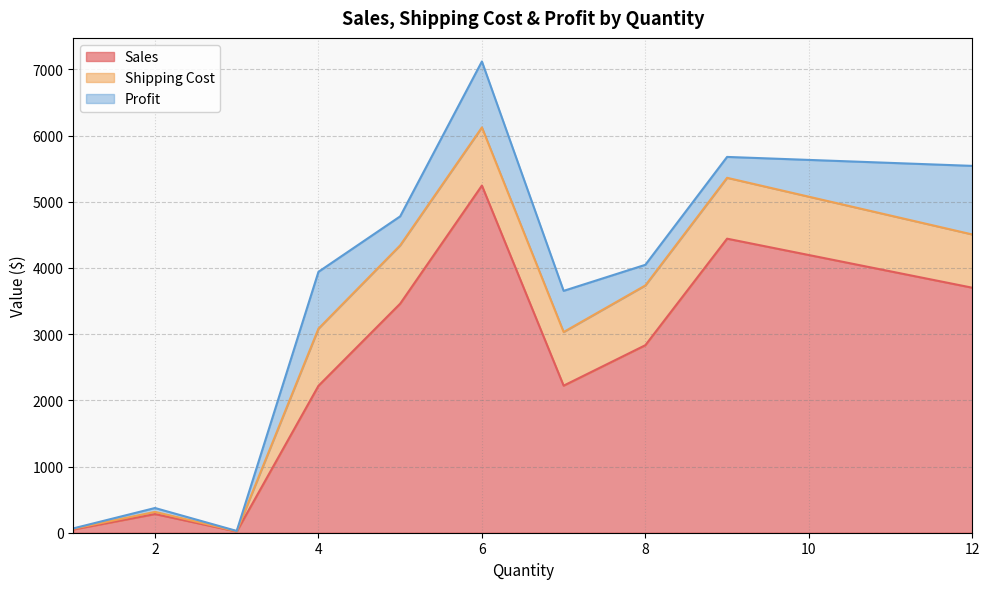

What is the maximum value for Sales?

5244.8